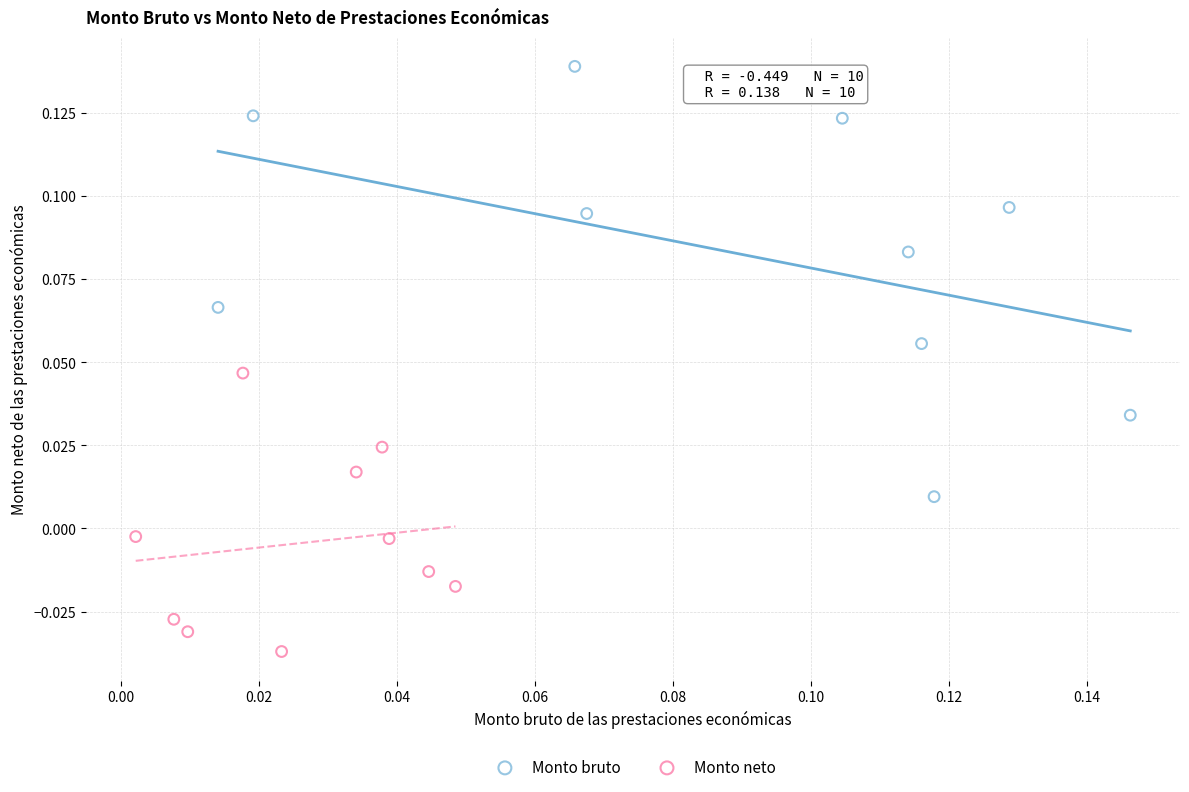

Which series reaches the minimum Y coordinate?

Monto neto